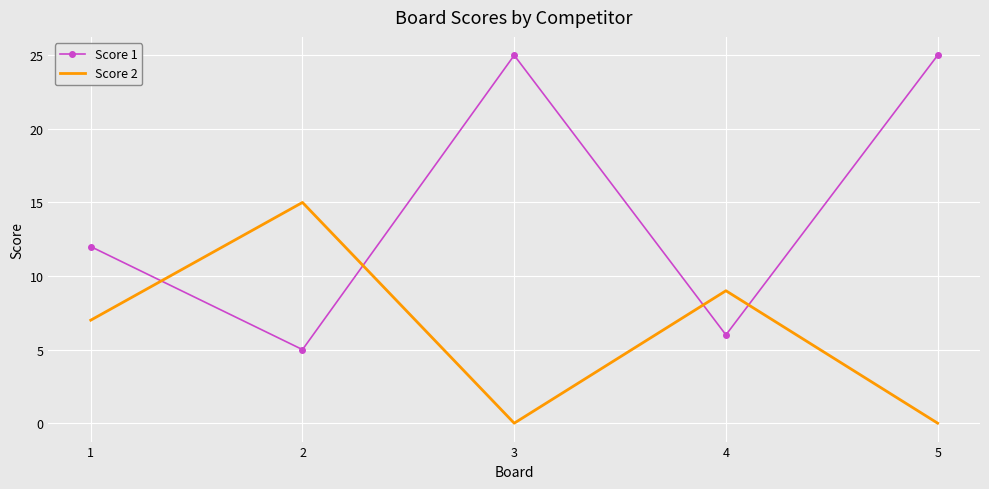

True or false: Score 1 and Score 2 cross at least once.

True